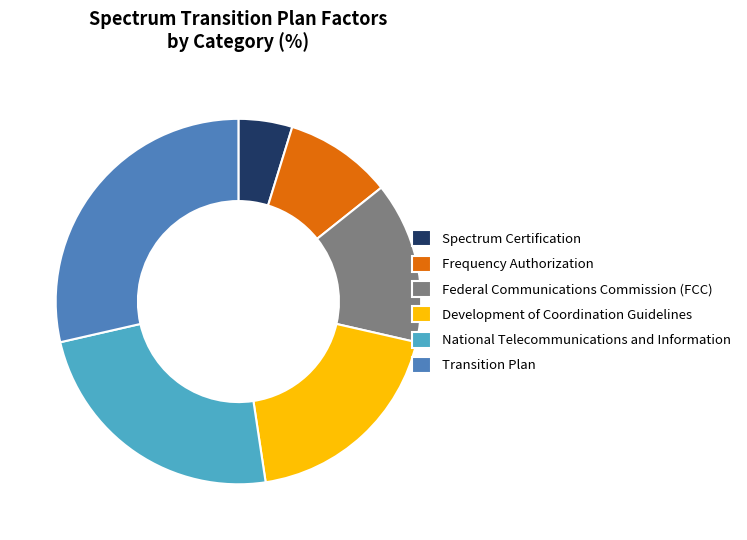

True or false: Federal Communications Commission (FCC) accounts for 14% of the total.

True